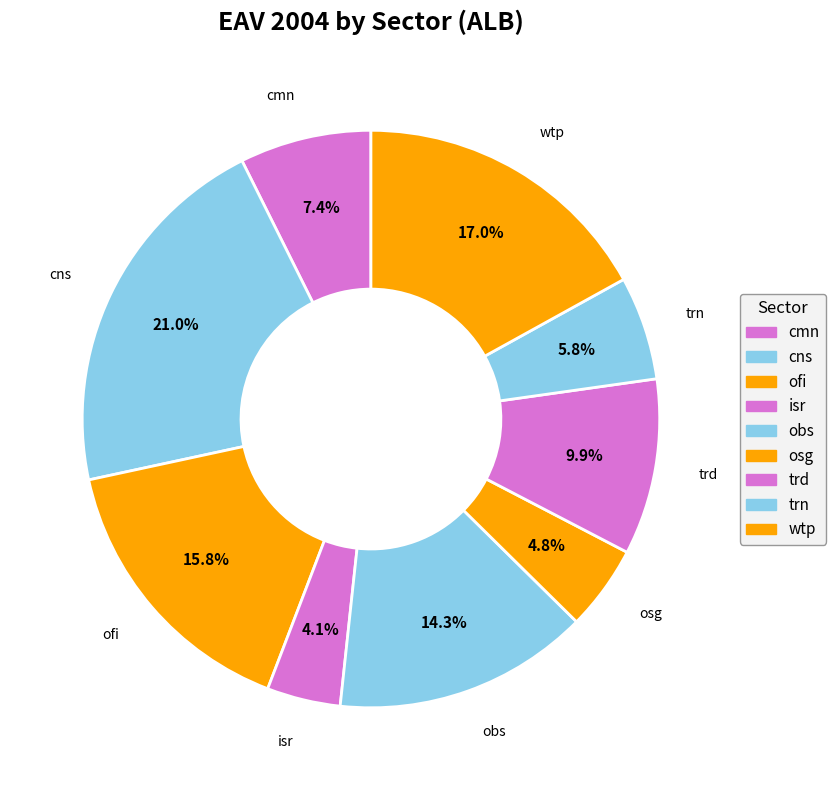

The cns slice represents 11% of the pie. True or false?

False